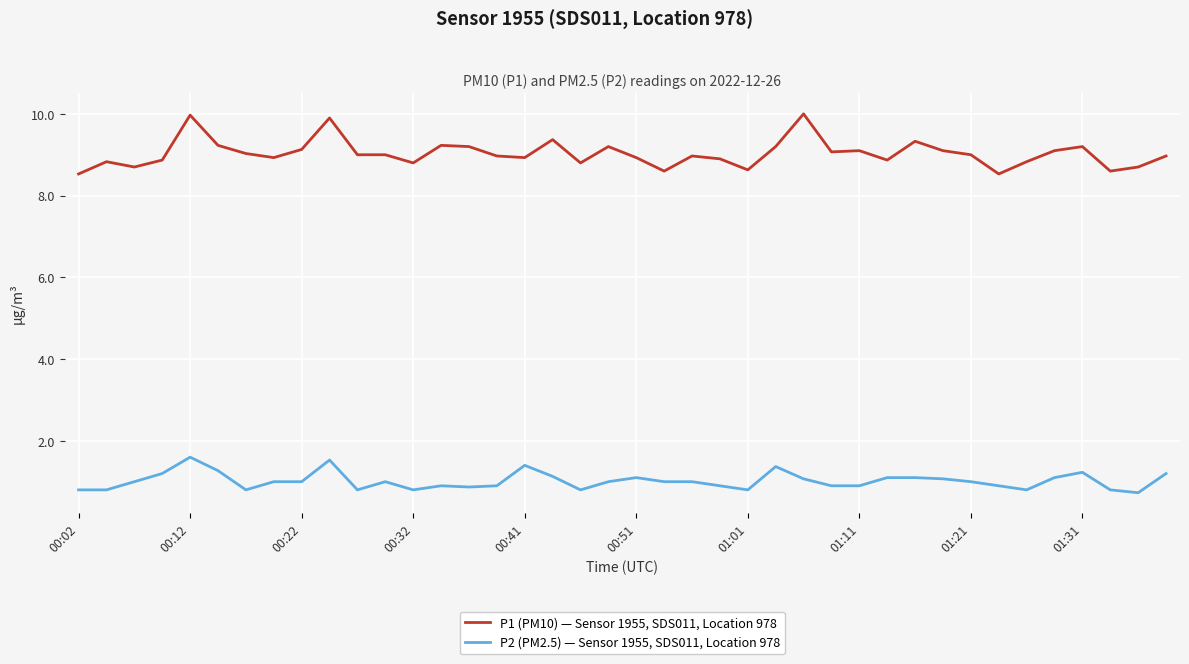

Which series has the widest spread of values?

P1 (PM10) — Sensor 1955, SDS011, Location 978